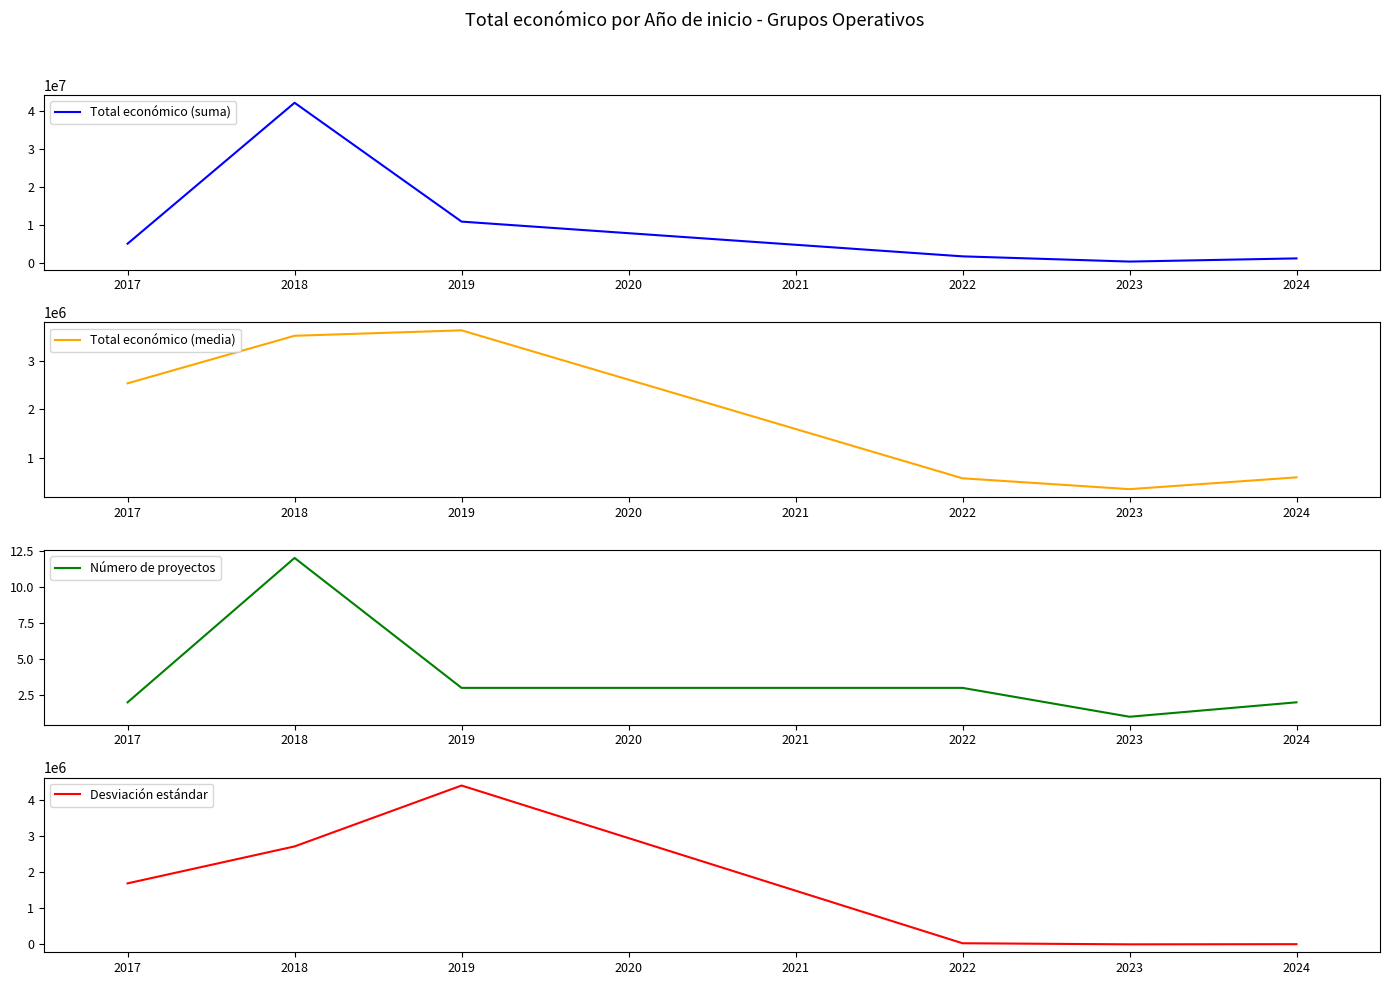

What is the minimum value for Total económico (media)?

352139.0